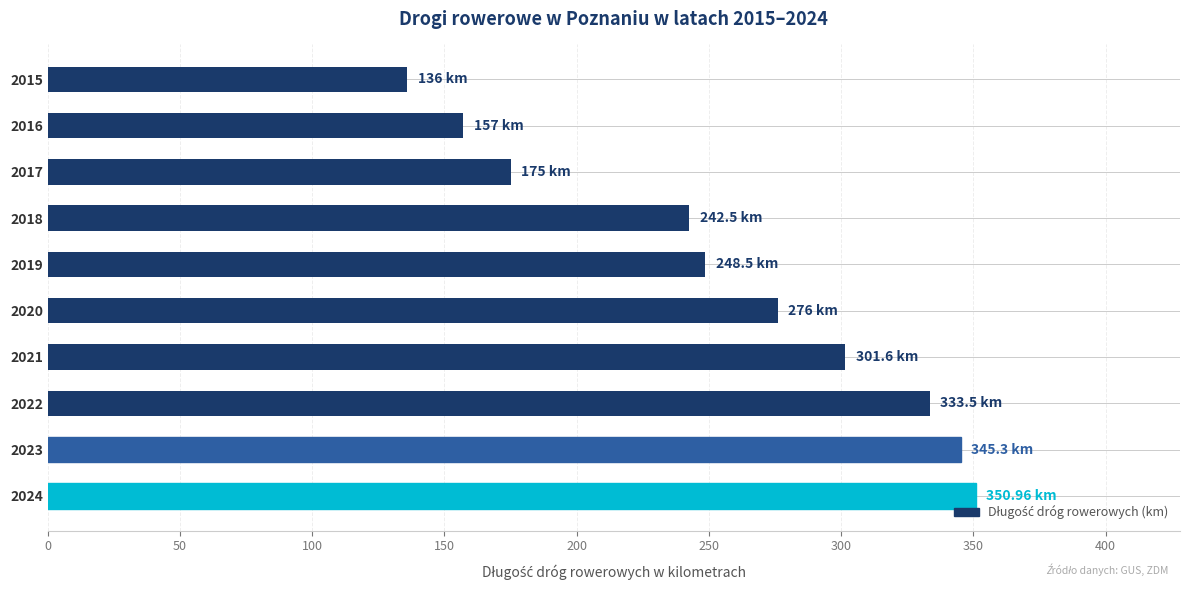

Are the bars horizontal?

Yes